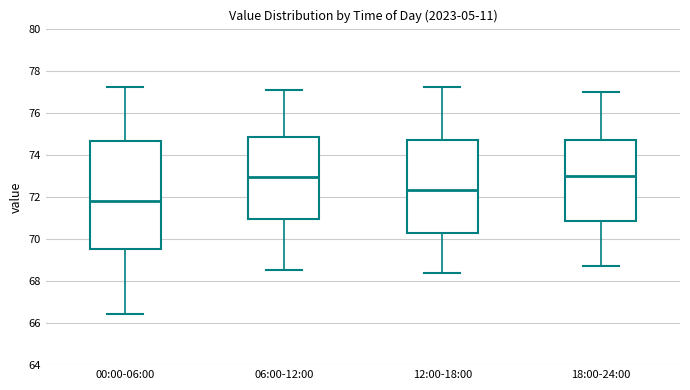

Reading left to right, transcribe this box plot: for each box, give where its median line is, the range the box spans, and where its two whiskers end, as read against the y-axis. The values are not printed on the chart, so give them approximately, as read against the axis.

00:00-06:00: median 71.8, box 69.6 to 74.6, whiskers 66.4 to 77.2
06:00-12:00: median 73.0, box 71.0 to 74.8, whiskers 68.6 to 77.2
12:00-18:00: median 72.4, box 70.2 to 74.8, whiskers 68.4 to 77.2
18:00-24:00: median 73.0, box 70.8 to 74.8, whiskers 68.8 to 77.0